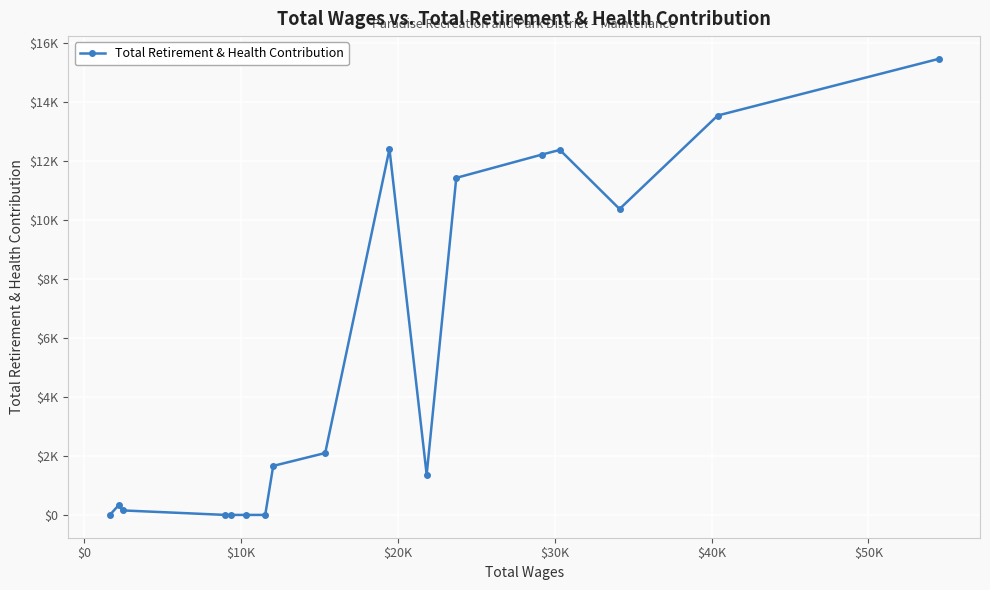

Is this an area chart (filled region under the line)?

No